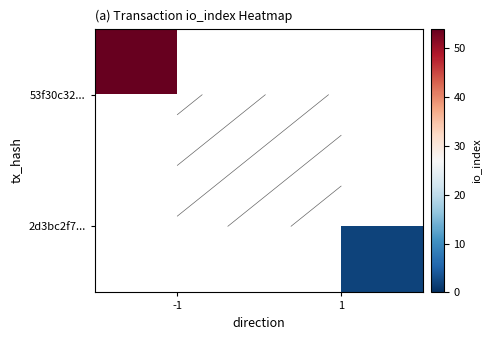

How many data points does each series have?

2